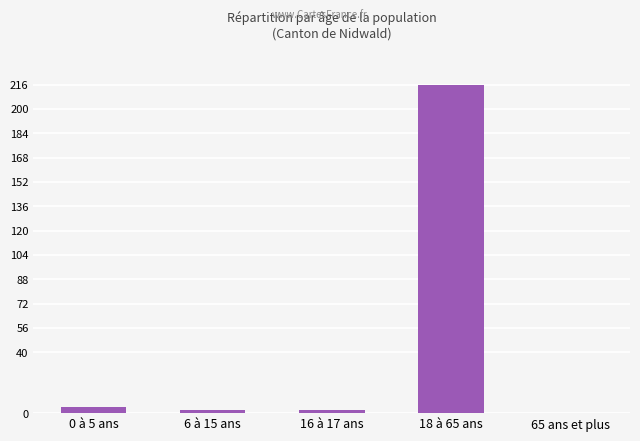

Reading left to right, list all the values displayed in this chart.

0 à 5 ans=4	6 à 15 ans=2	16 à 17 ans=2	18 à 65 ans=216	65 ans et plus=0